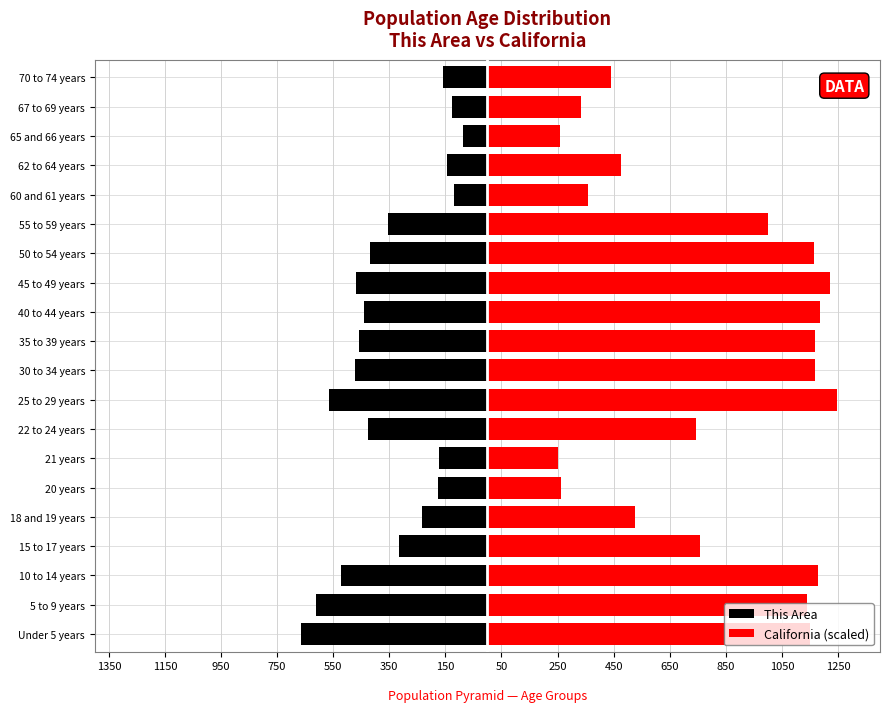

How many data points does each series have?

20